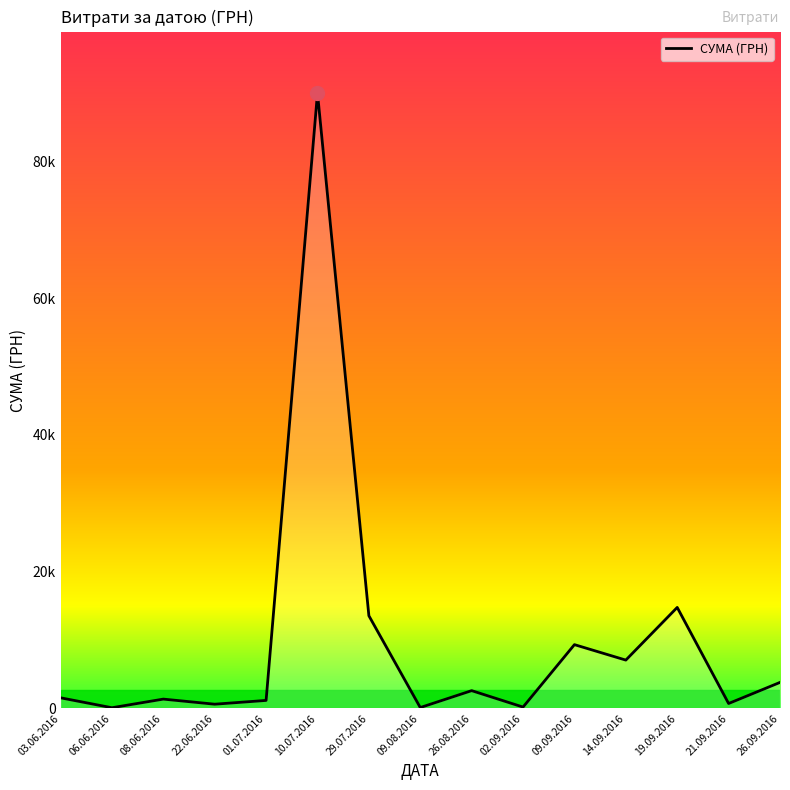

True or false: there are more than 0 points higher than both neighbors.

True